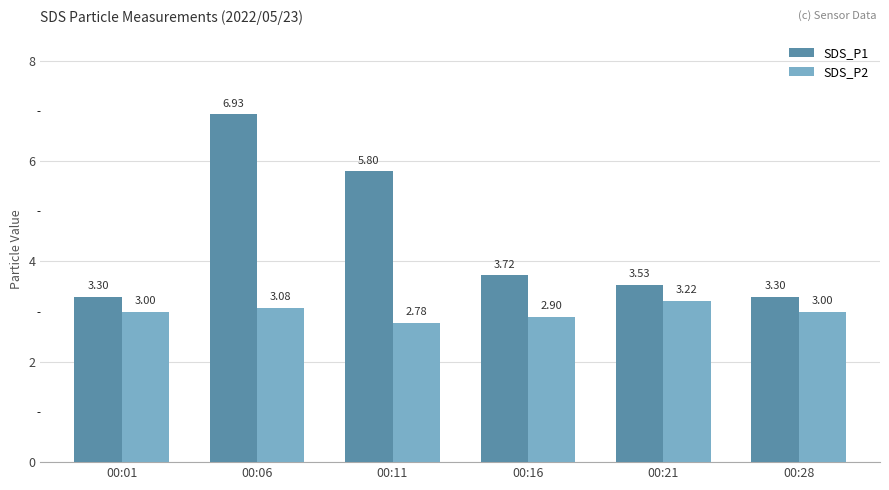

What is the difference between the second highest and minimum values in the SDS_P1 series?

2.5